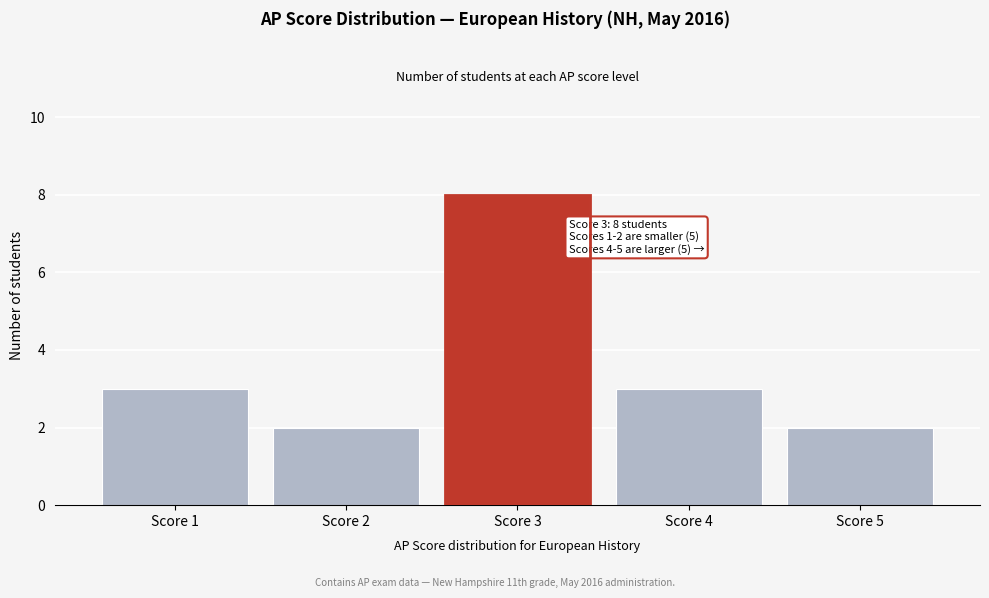

Reading left to right, extract all data points from this chart.

3	2	8	3	2